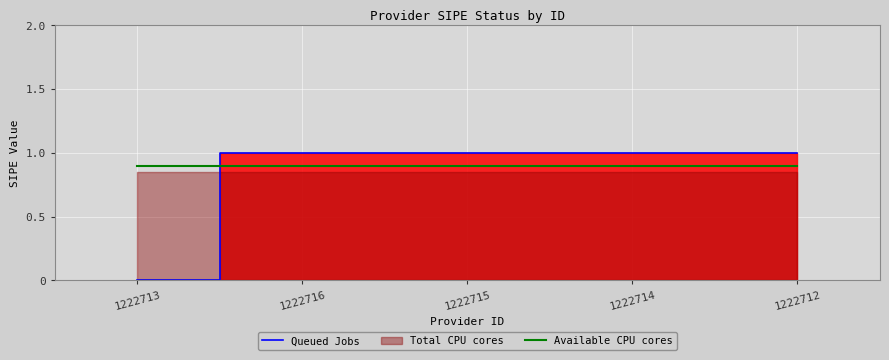

The value of Available CPU cores at 1222713 is 0.9. True or false?

True